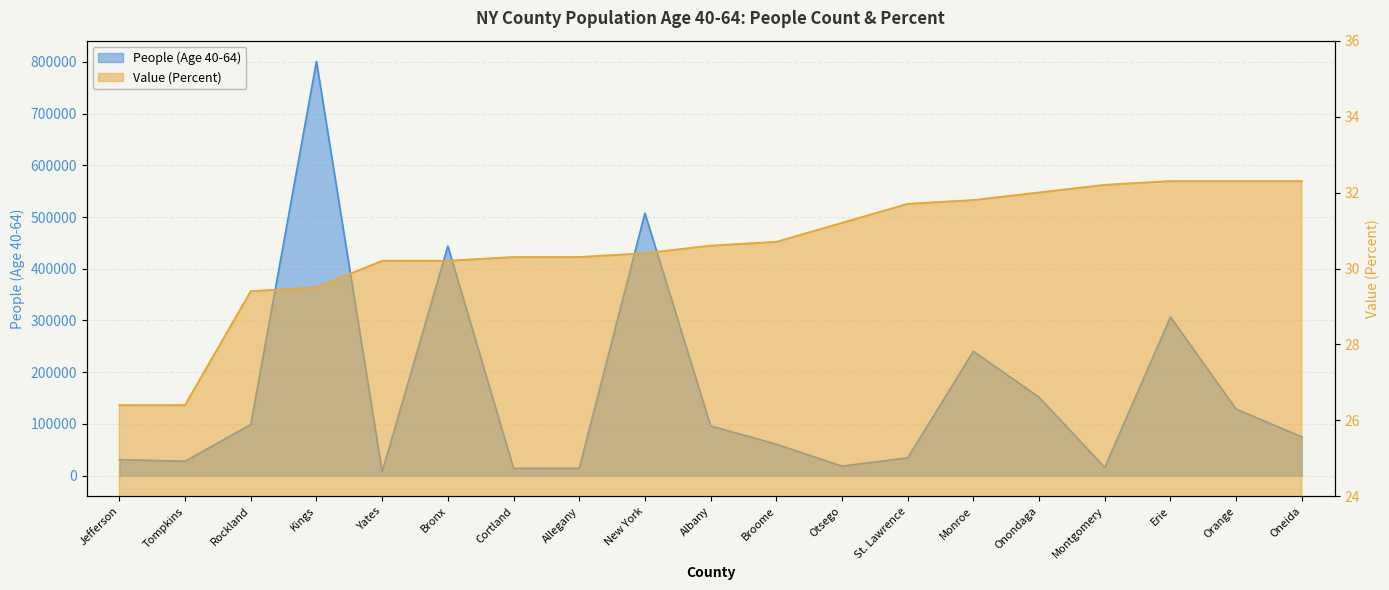

How many interior local valleys does the People (Age 40-64) series have?

5